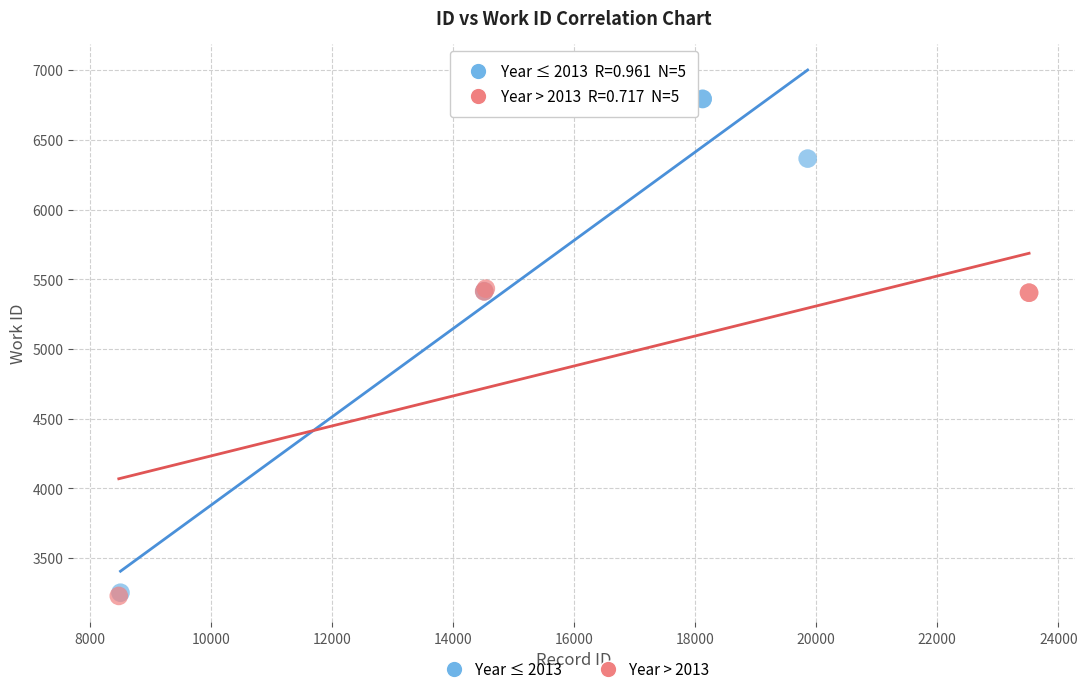

Which series reaches the maximum Y coordinate?

Year ≤ 2013